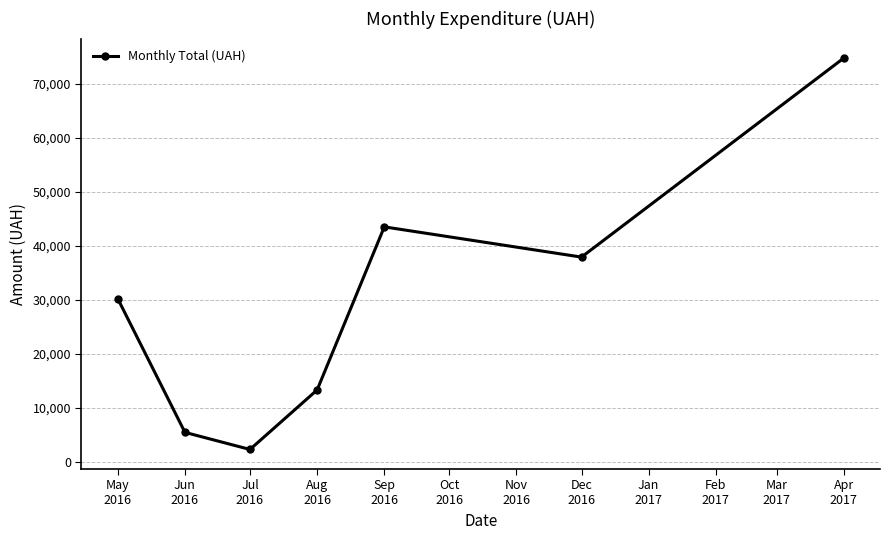

What is the greatest value displayed?

74813.2